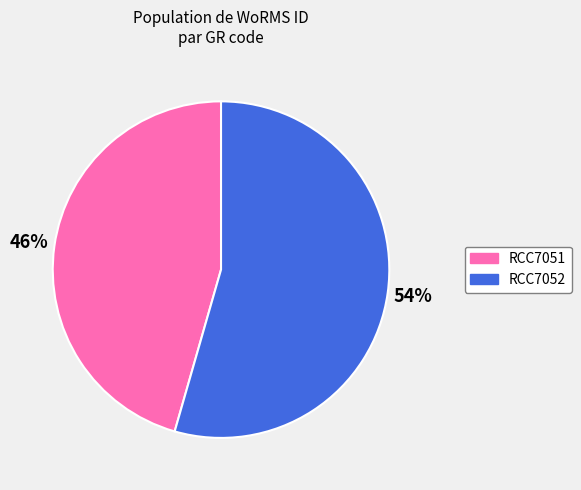

To the nearest percent, what is the average slice percentage?

50%